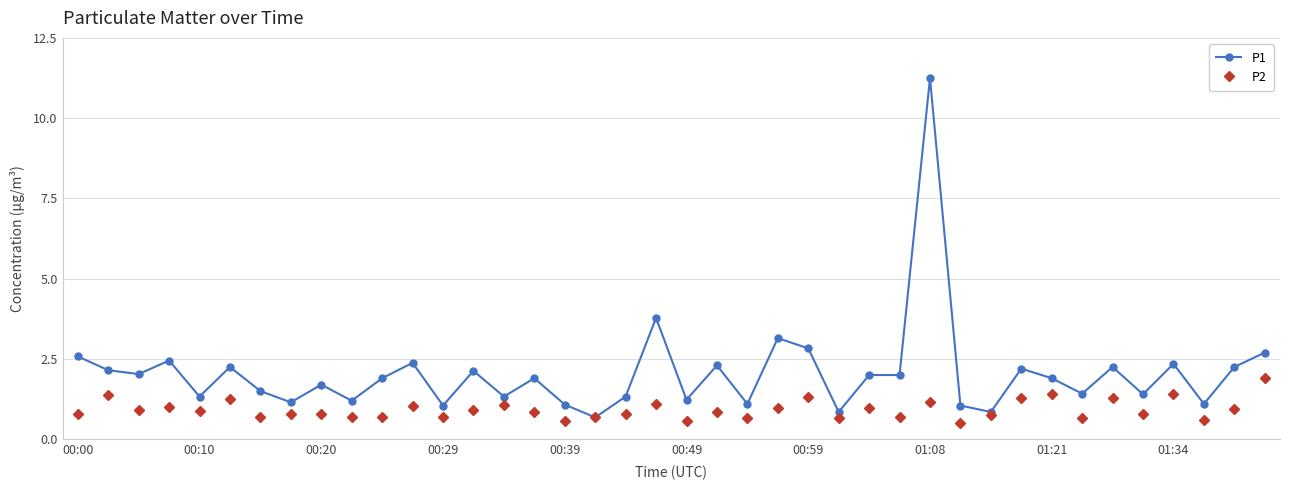

In P2, how many points are lower than both neighbors (excluding endpoints)?

14